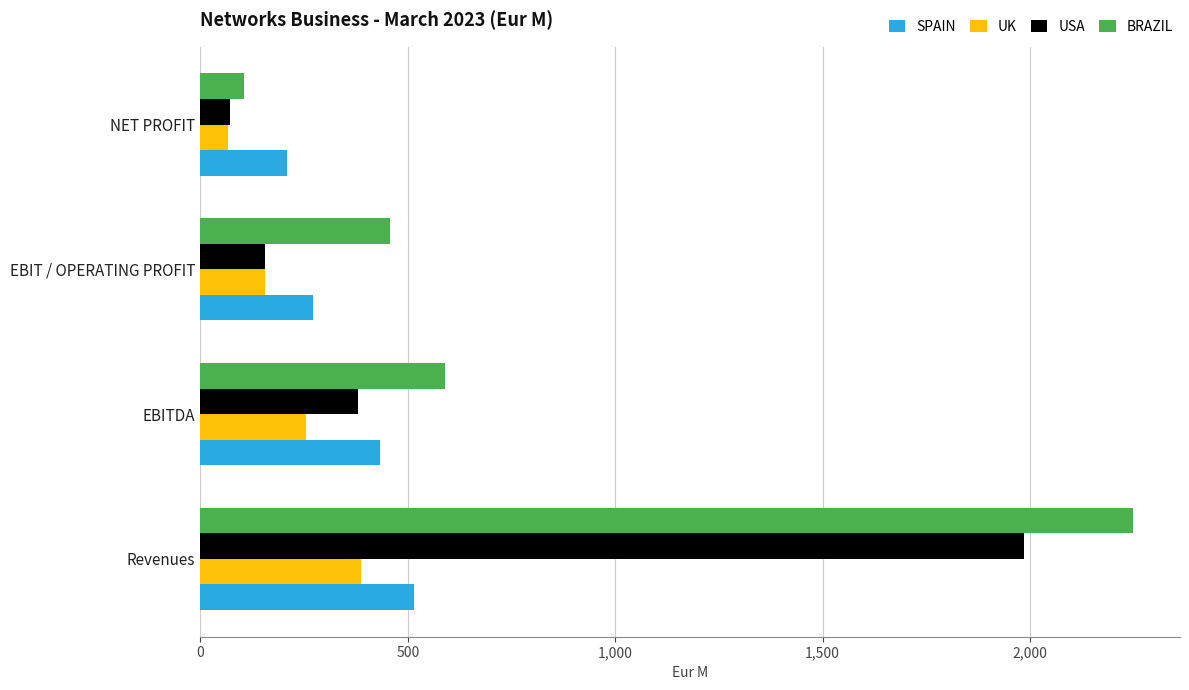

What is the difference between the maximum and minimum values in the USA series?

1912.3